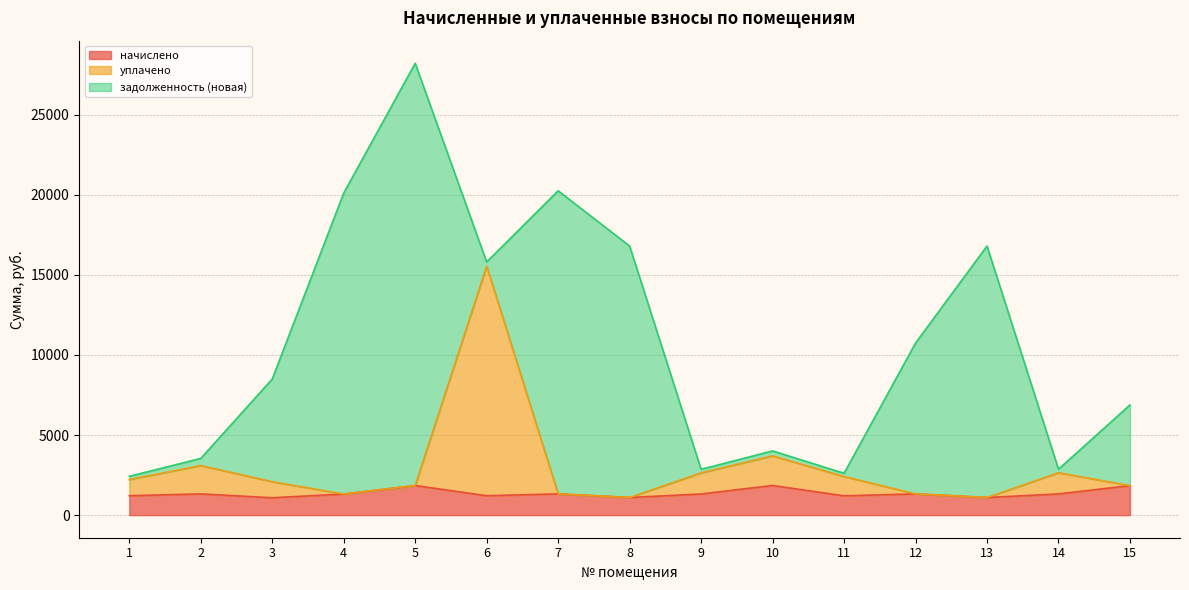

What are all the series names shown in the legend?

начислено, уплачено, задолженность (новая)